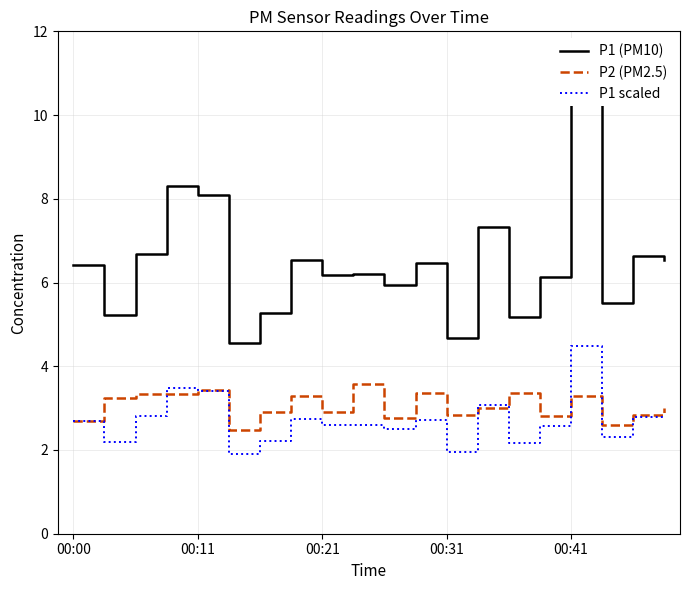

At which label does P1 scaled reach its peak?

00:41